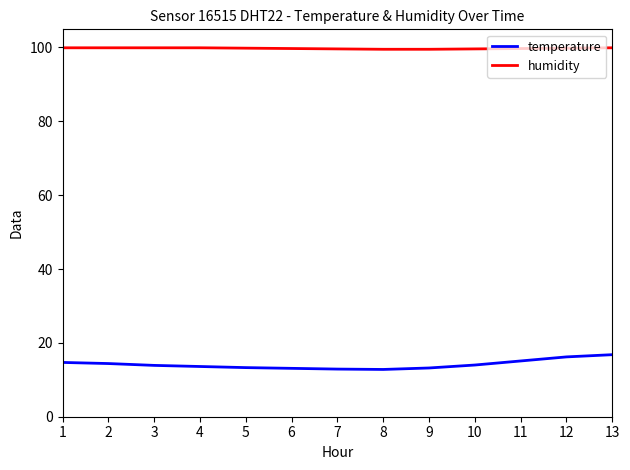

What is the minimum value for humidity?

99.5